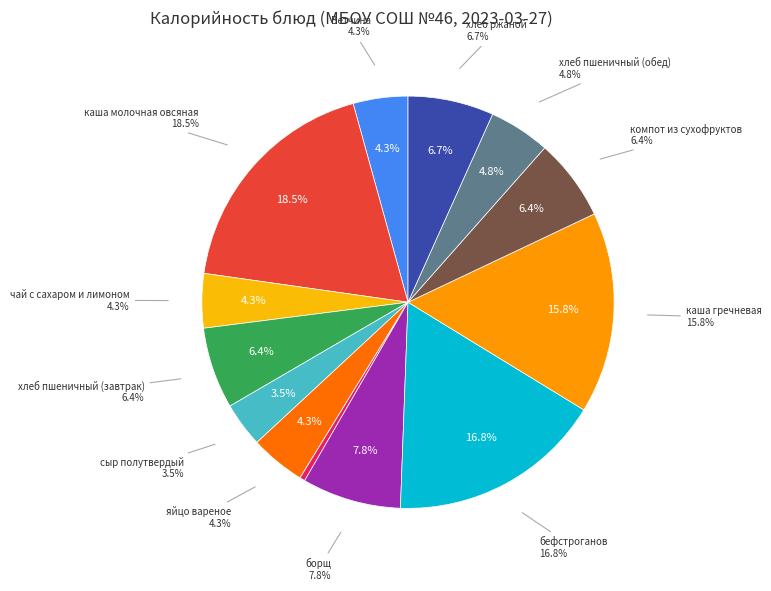

What is the smallest slice in the pie chart?

яблоко